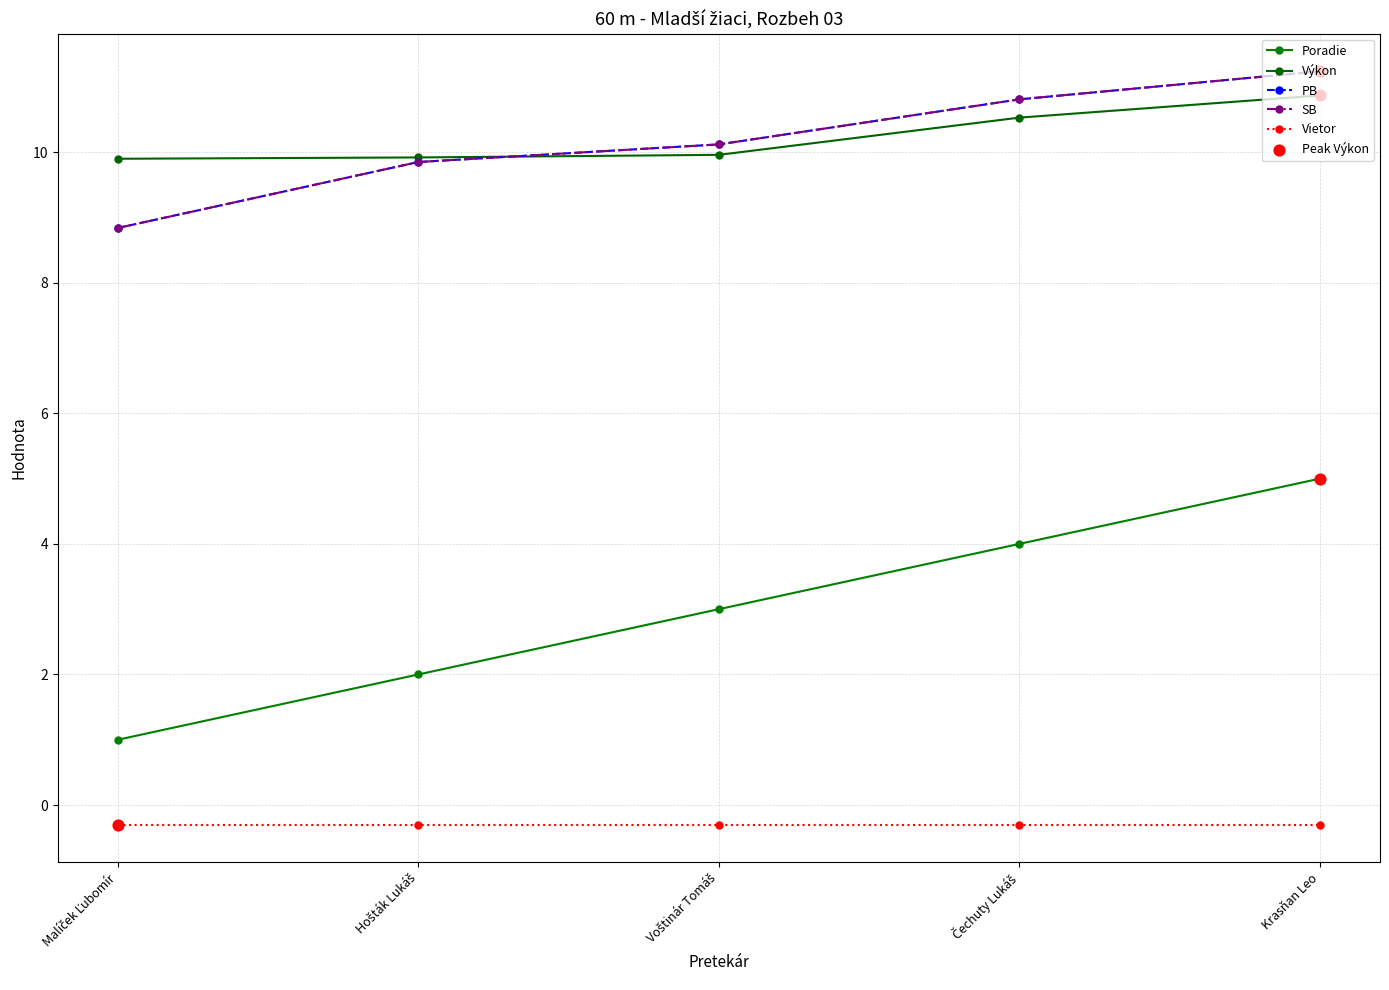

Is the value of Vietor at Čechuty Lukáš greater than the value of Poradie at Malíček Ľubomír?

No